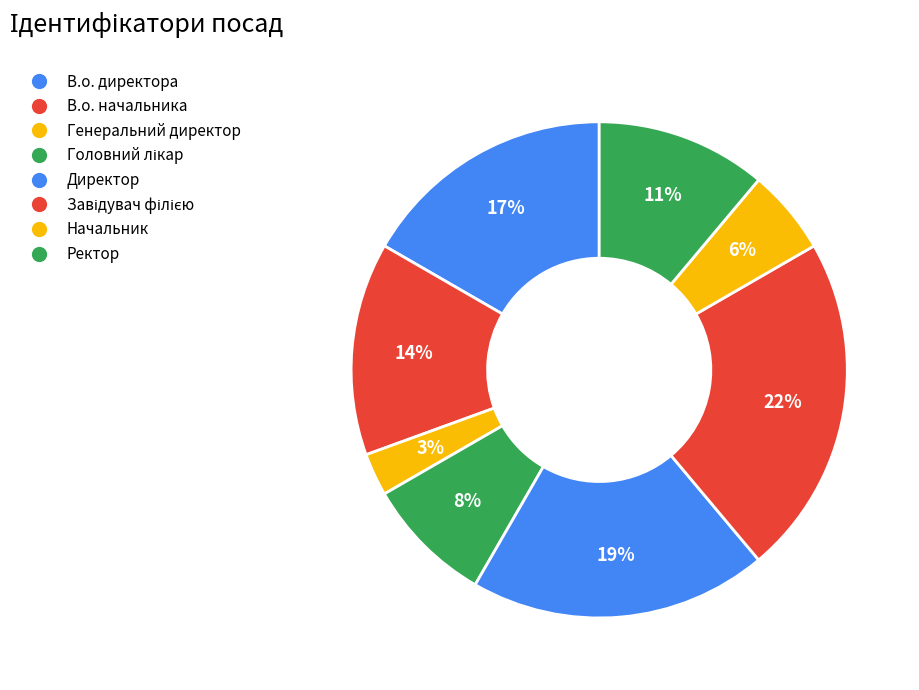

How many segments does this pie chart have?

8